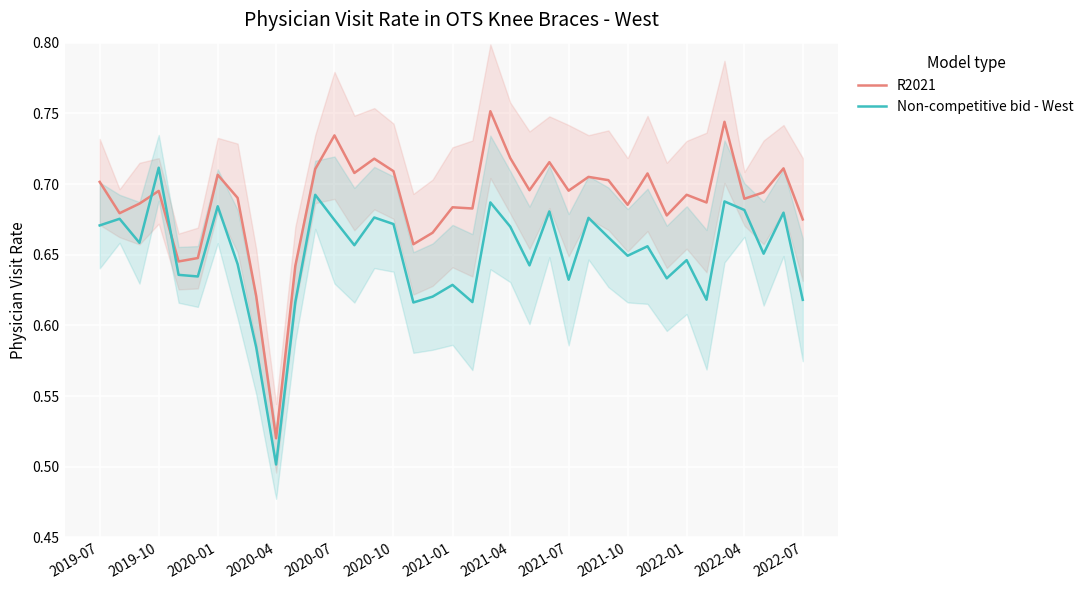

List the series in order of their overall mean, highest first.

R2021, Non-competitive bid - West